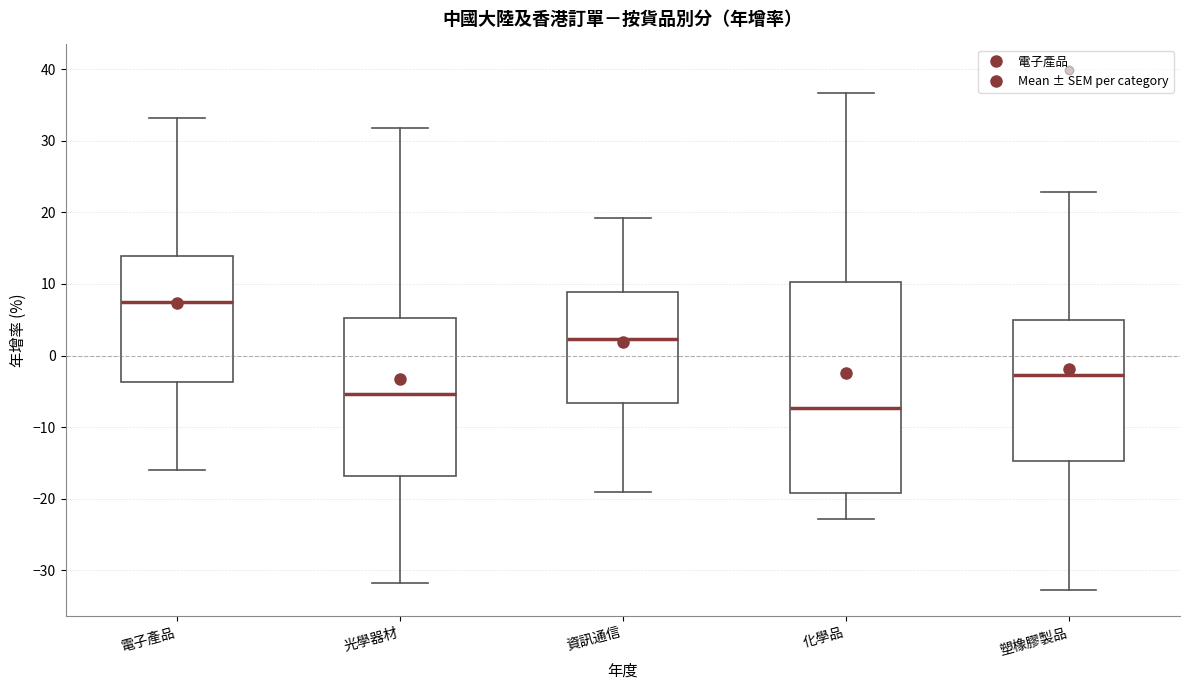

Reading left to right, transcribe this box plot: for each box, give where its median line is, the range the box spans, and where its two whiskers end, as read against the y-axis. The values are not printed on the chart, so give them approximately, as read against the axis.

電子產品: median 8, box -4 to 14, whiskers -16 to 33
光學器材: median -5, box -17 to 5, whiskers -32 to 32
資訊通信: median 2, box -7 to 9, whiskers -19 to 19
化學品: median -7, box -19 to 10, whiskers -23 to 37
塑橡膠製品: median -3, box -15 to 5, whiskers -33 to 23